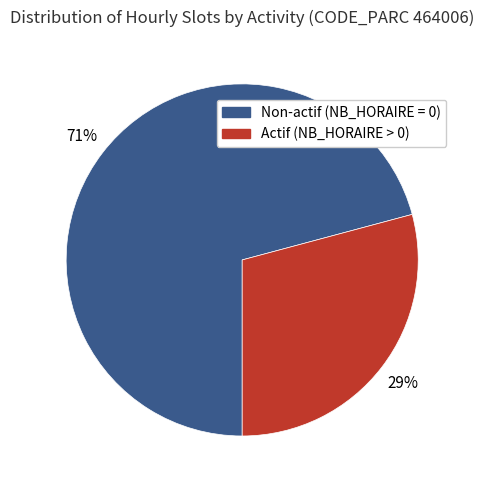

To the nearest percent, what is the average slice percentage?

50%